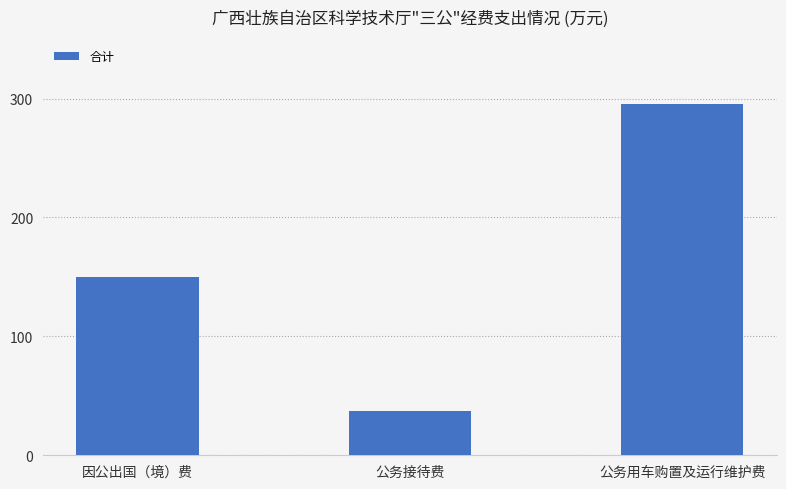

Which has a higher value, 公务用车购置及运行维护费 or 公务接待费?

公务用车购置及运行维护费